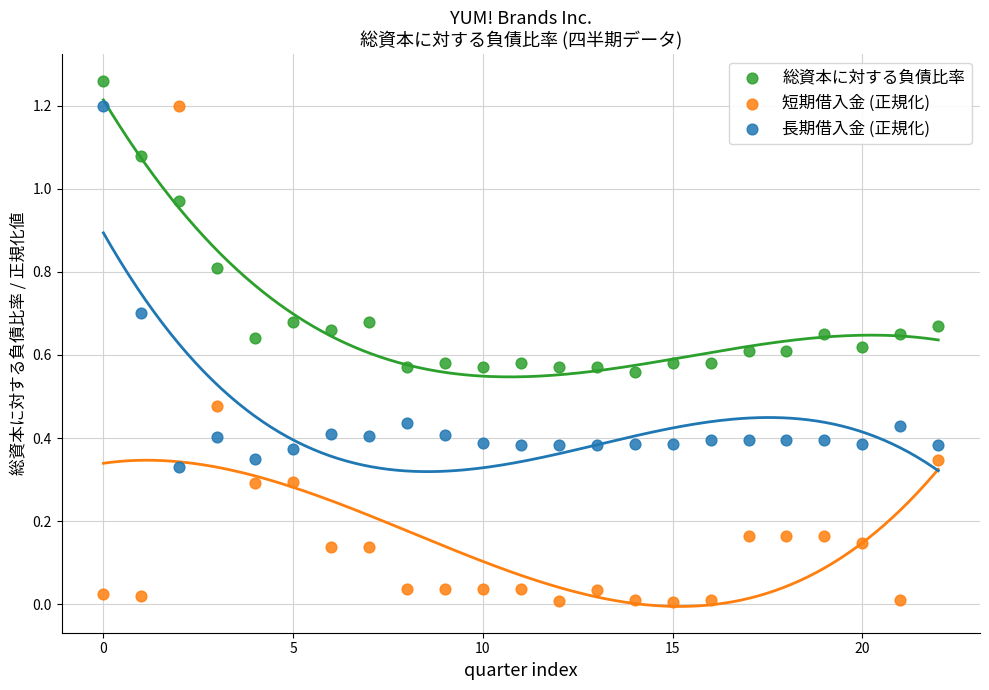

Which series reaches the minimum Y coordinate?

短期借入金 (正規化)